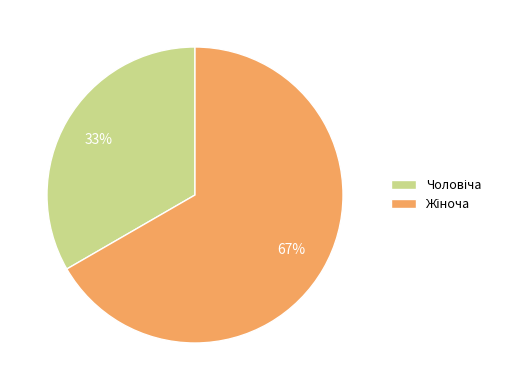

Count the number of slices in the pie.

2